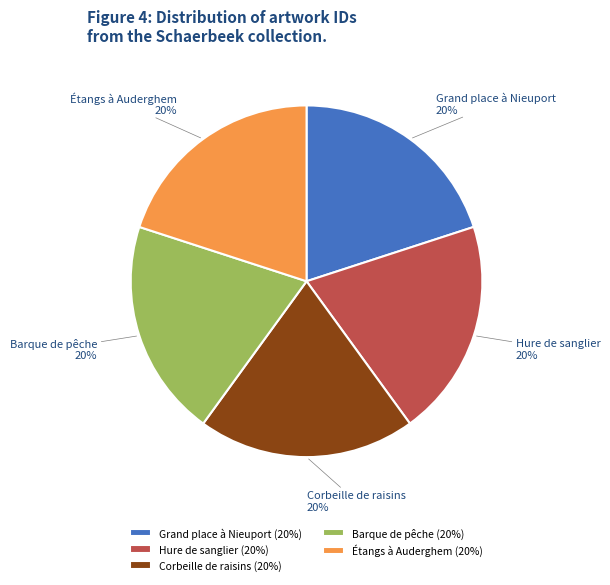

Does Étangs à Auderghem represent more than half of the total?

No